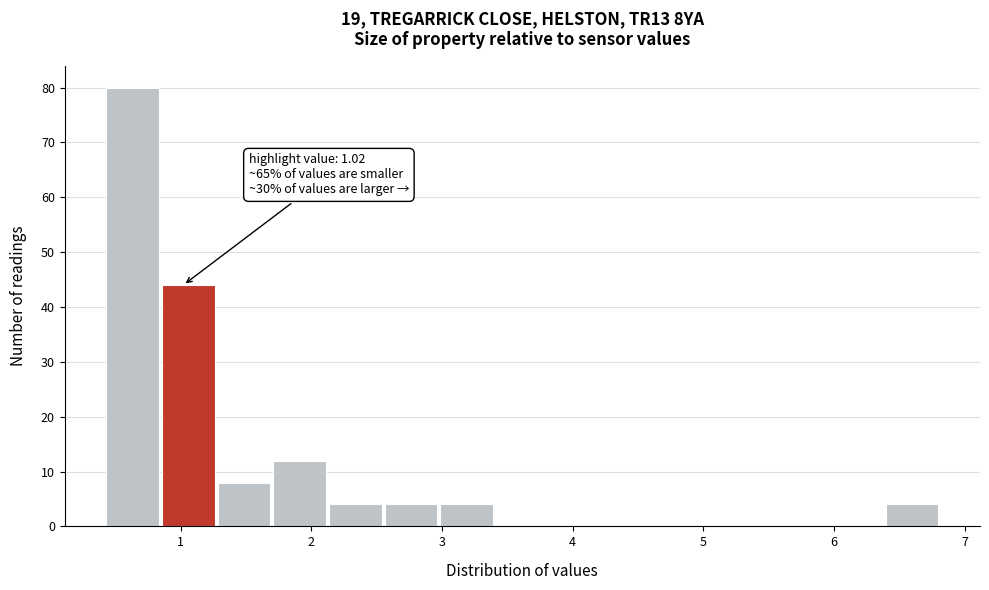

Which range on the x-axis has the tallest bar?

0.4 to 0.9